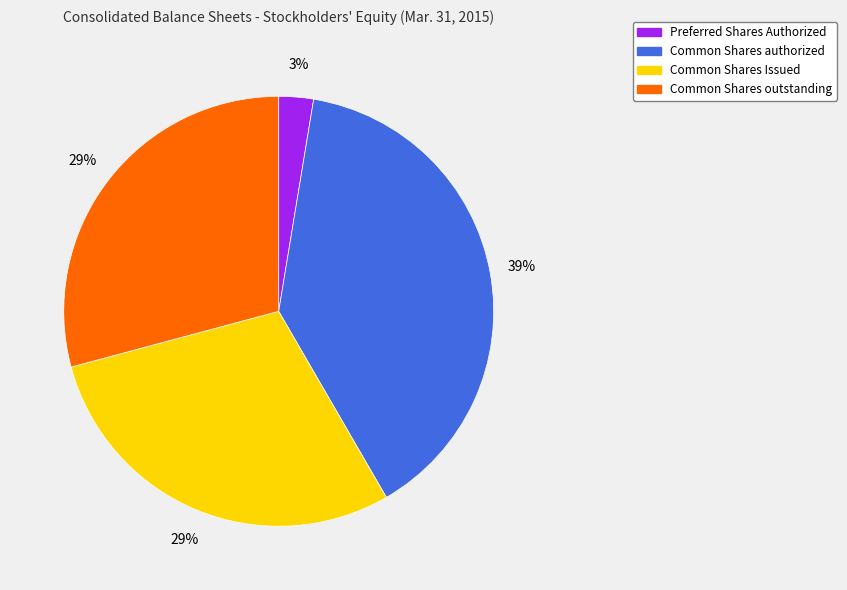

Which has a higher value, Common Shares authorized or Common Shares Issued?

Common Shares authorized